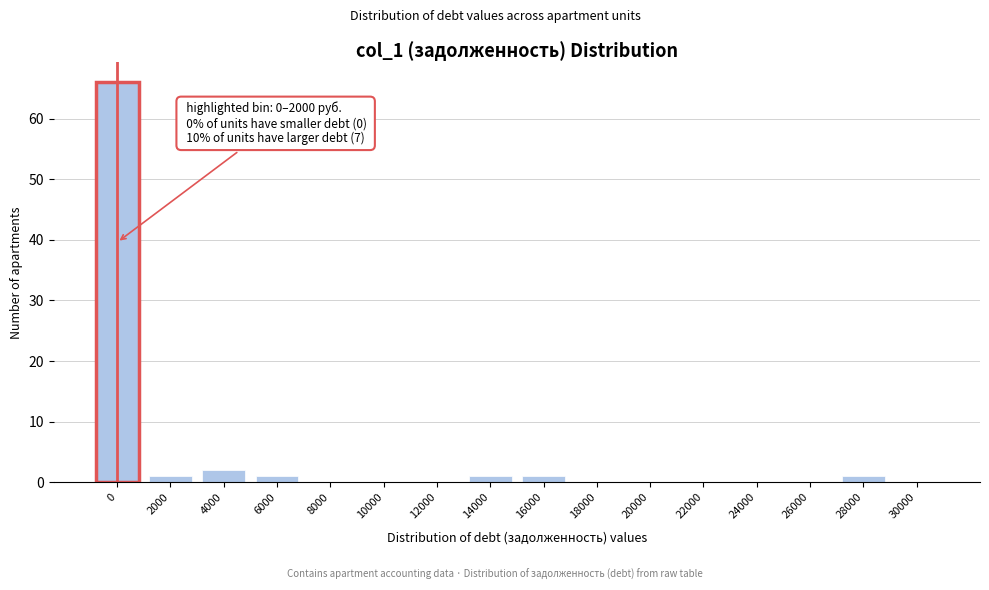

Reading right to left, what are all the values shown in this chart?

30000=0	28000=1	26000=0	24000=0	22000=0	20000=0	18000=0	16000=1	14000=1	12000=0	10000=0	8000=0	6000=1	4000=2	2000=1	0=66